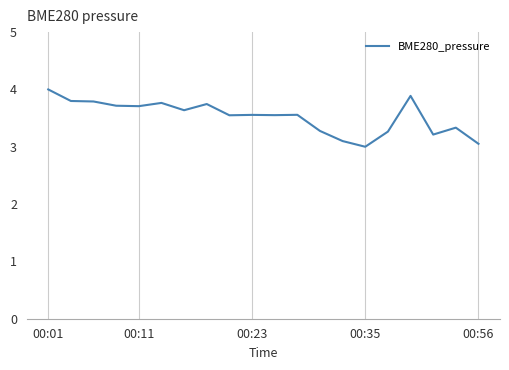

What is the difference between the maximum and minimum values?

1.0